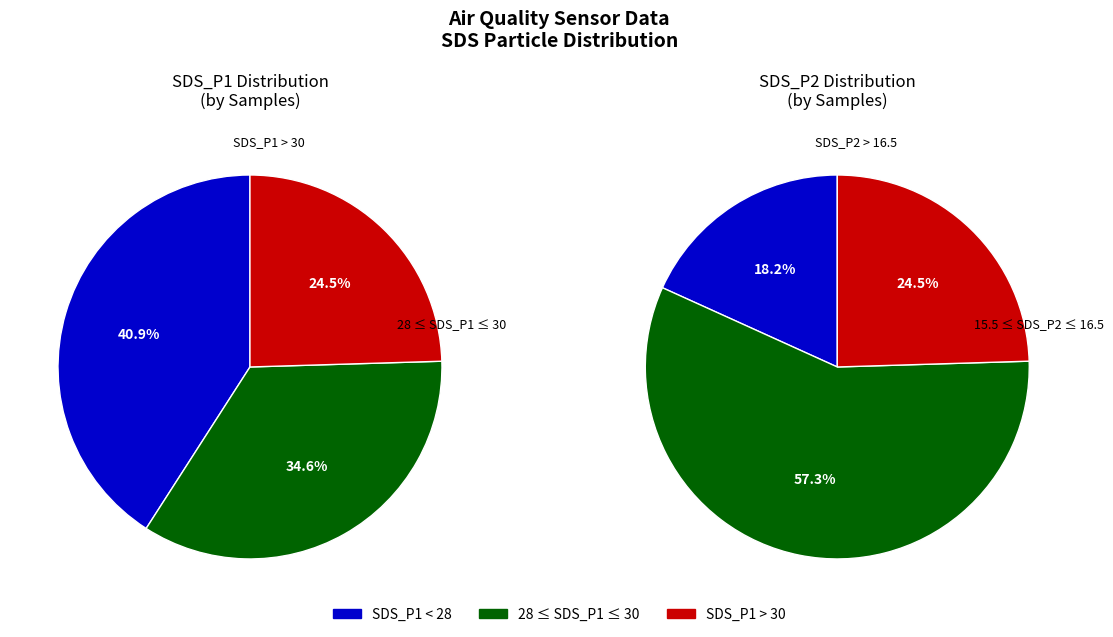

Is there any slice that represents more than half of the pie?

No